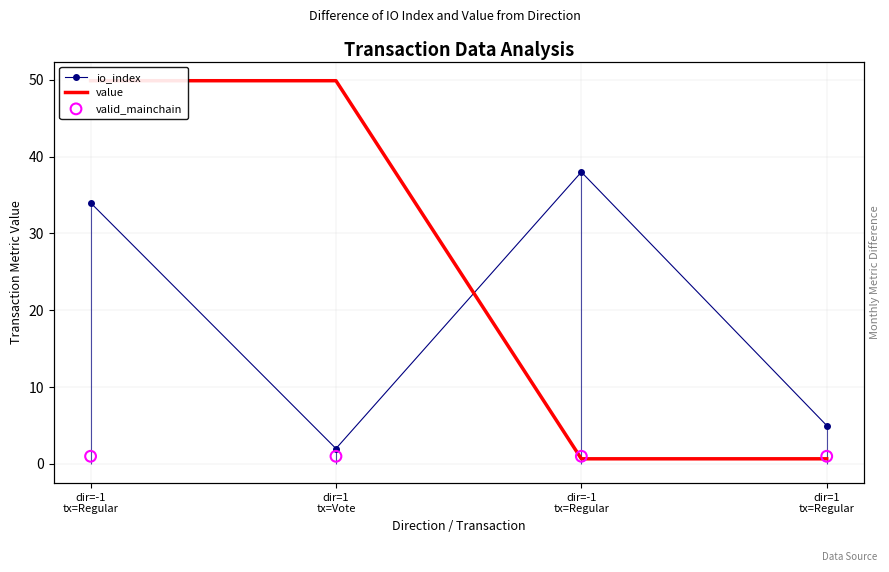

What is the total value across all series at dir=-1
tx=Regular?

84.9